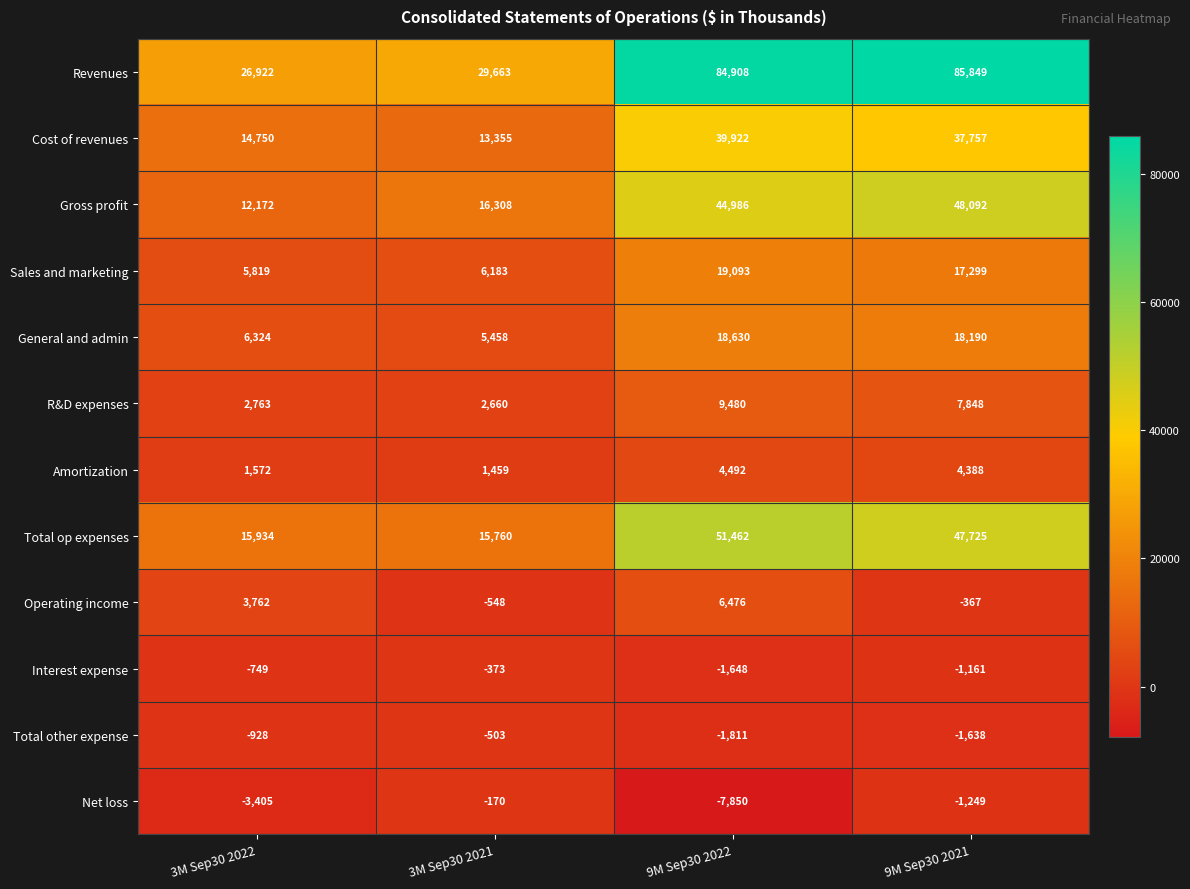

How many categories are shown in the chart?

4